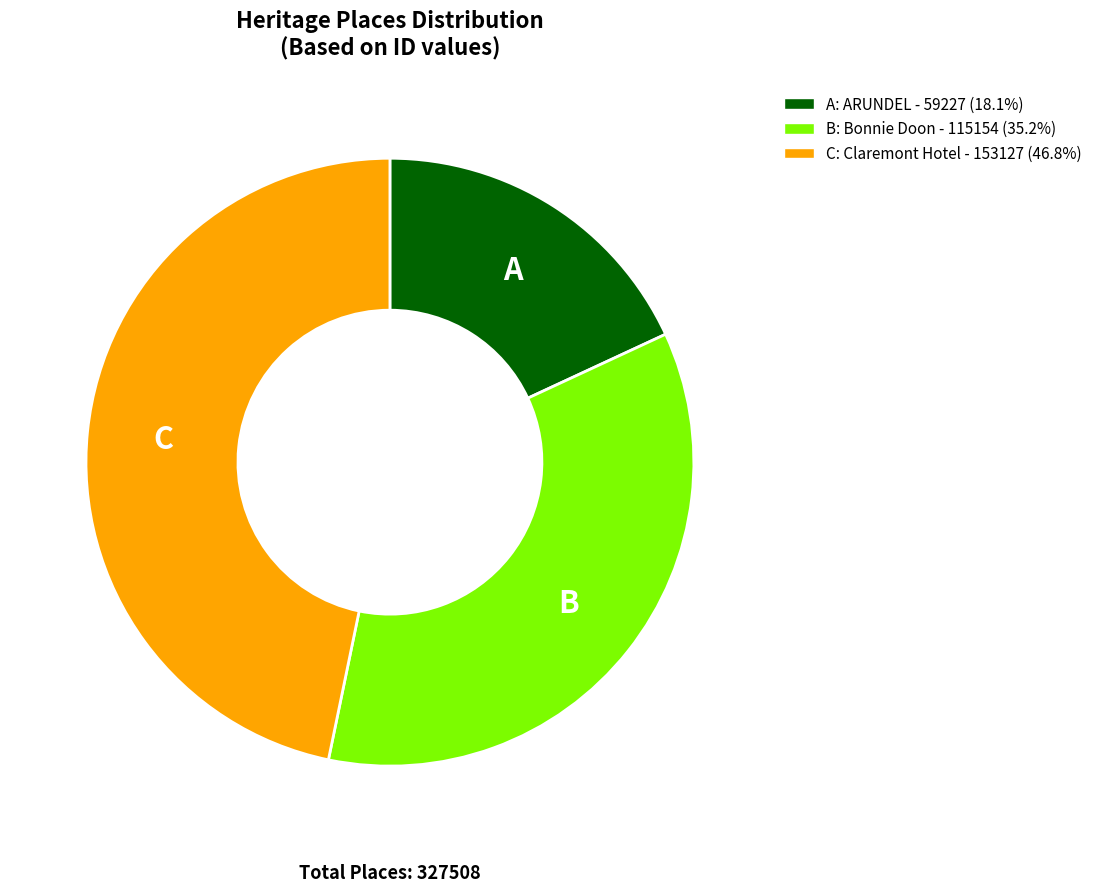

How many segments does this pie chart have?

3